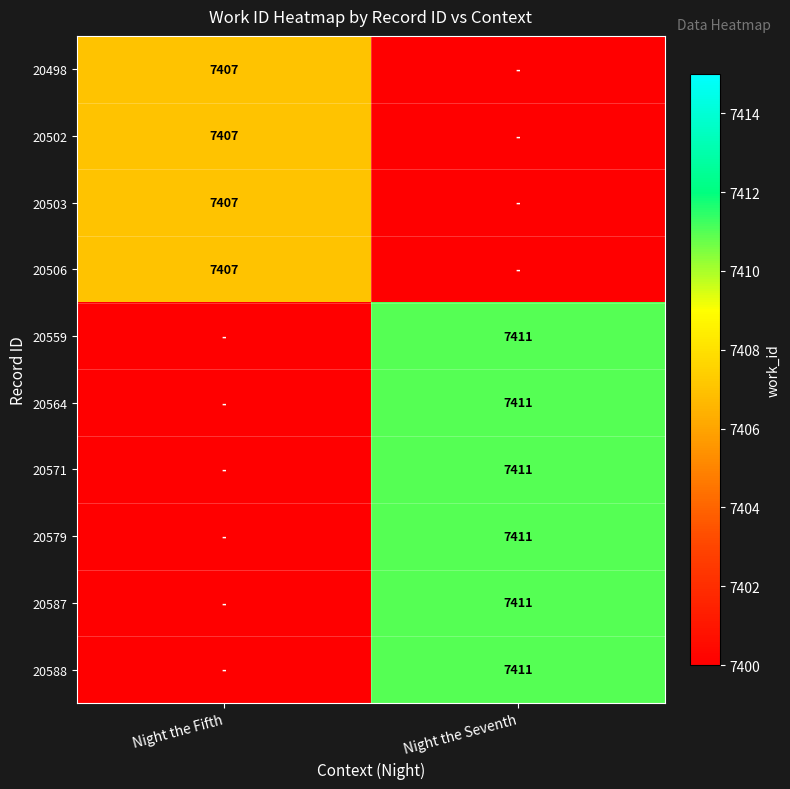

What is the difference between the highest and lowest values at Night the Fifth?

7407